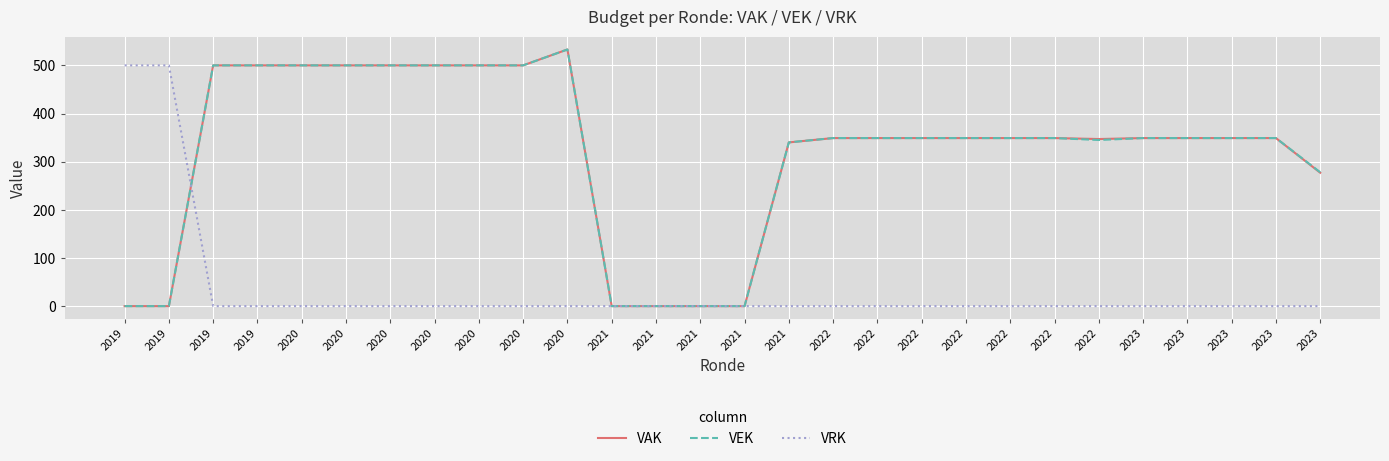

Reading right to left, what are all the values shown in this chart?

VAK: 2023=277	2023=349	2023=349	2023=349	2023=349	2022=347	2022=349	2022=349	2022=349	2022=349	2022=349	2022=349	2021=340	2021=0	2021=0	2021=0	2021=0	2020=533	2020=500	2020=500	2020=500	2020=500	2020=500	2020=500	2019=500	2019=500	2019=0	2019=0
VEK: 2023=278	2023=349	2023=349	2023=349	2023=349	2022=345	2022=349	2022=349	2022=349	2022=349	2022=349	2022=349	2021=340	2021=0	2021=0	2021=0	2021=0	2020=533	2020=500	2020=500	2020=500	2020=500	2020=500	2020=500	2019=500	2019=500	2019=0	2019=0
VRK: 2023=0	2023=0	2023=0	2023=0	2023=0	2022=0	2022=0	2022=0	2022=0	2022=0	2022=0	2022=0	2021=0	2021=0	2021=0	2021=0	2021=0	2020=0	2020=0	2020=0	2020=0	2020=0	2020=0	2020=0	2019=0	2019=0	2019=500	2019=500